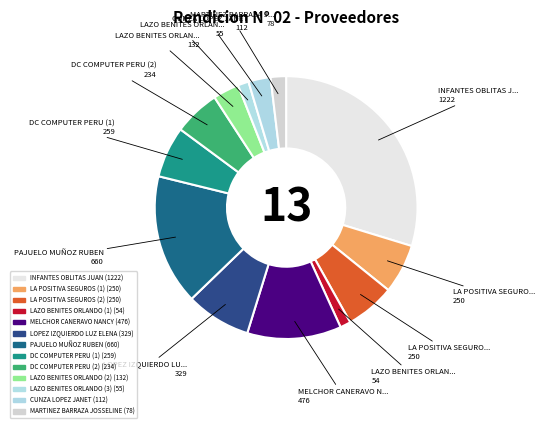

Which has a higher value, LAZO BENITES ORLANDO (2) or MELCHOR CANERAVO NANCY?

MELCHOR CANERAVO NANCY